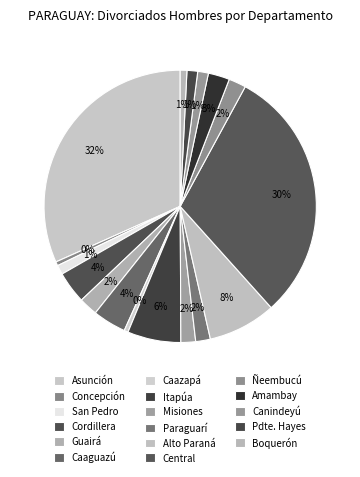

How many slices are in this pie chart?

17